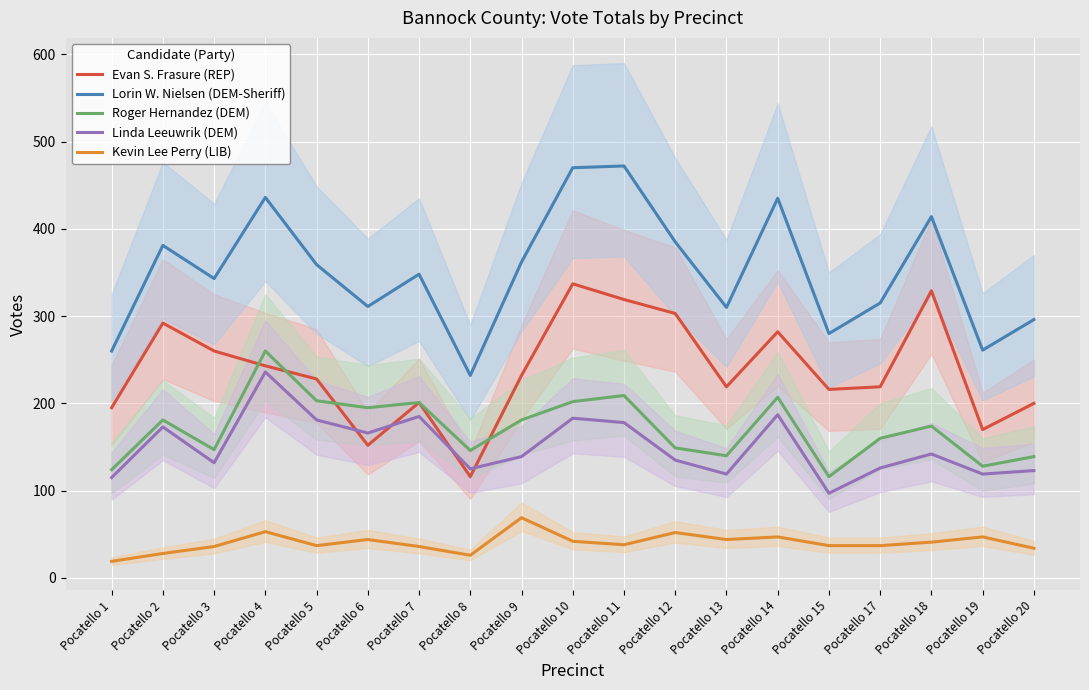

What is the sum of the Lorin W. Nielsen (DEM-Sheriff) values at Pocatello 14 and Pocatello 15?

715